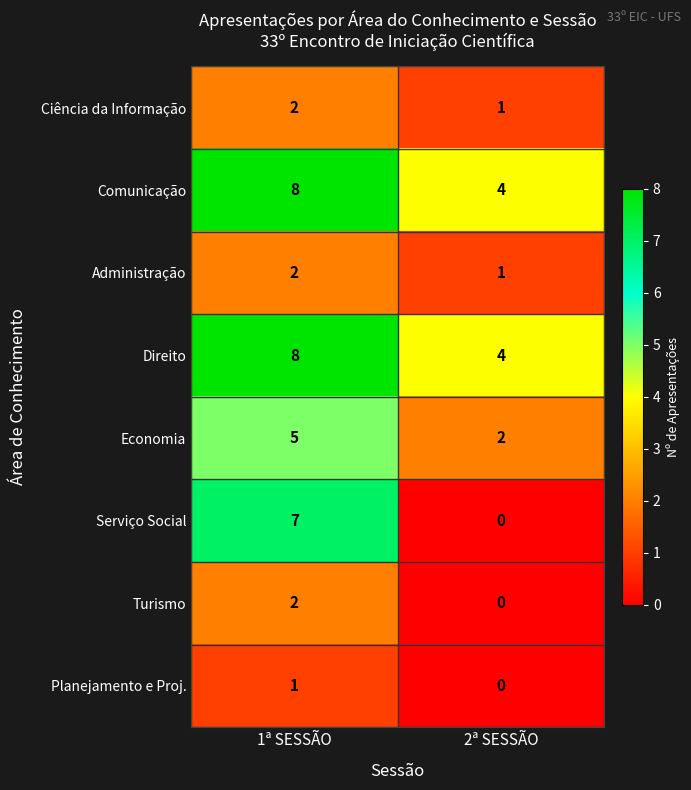

What is the average value of the Comunicação series?

6